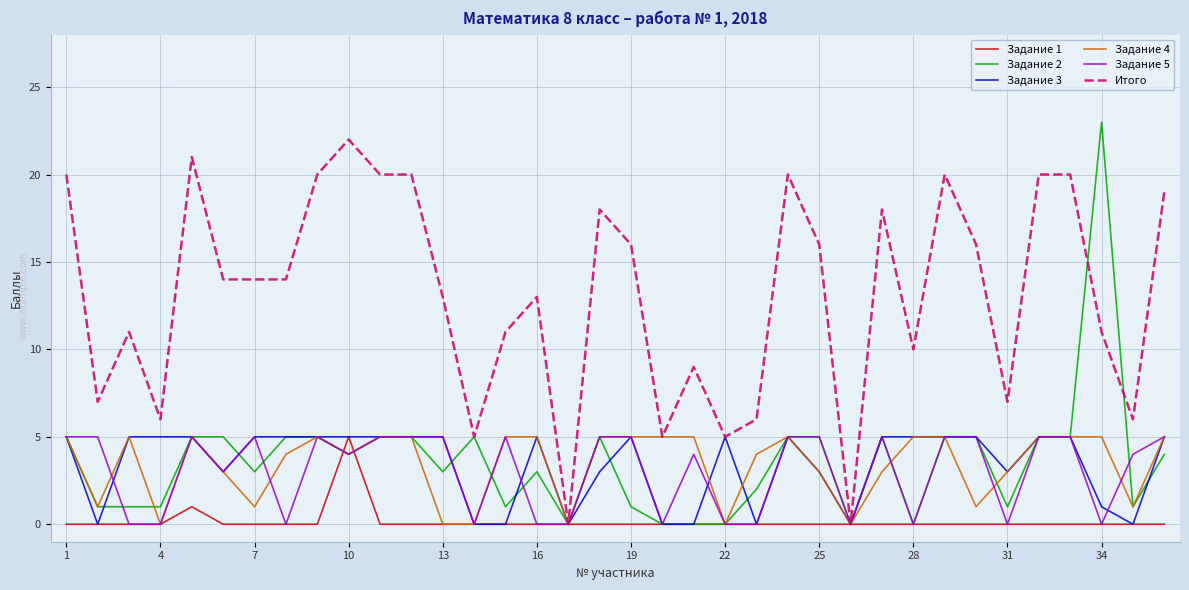

Which series has the largest total across all categories?

Итого